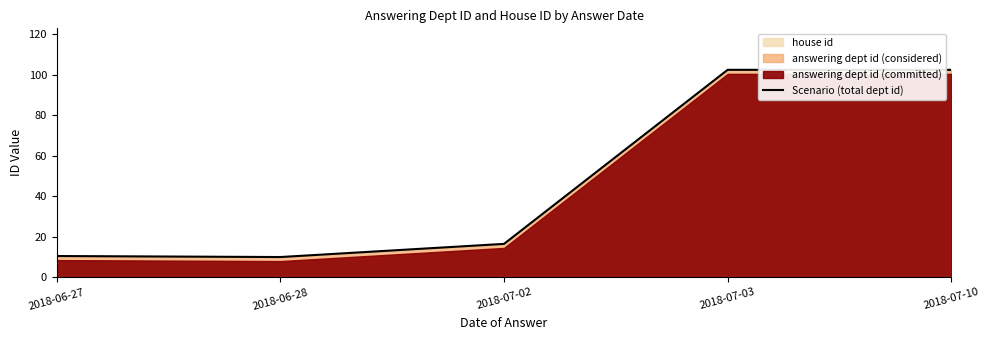

Rank the categories by value from lowest to highest.

2018-06-28, 2018-06-27, 2018-07-02, 2018-07-03, 2018-07-10